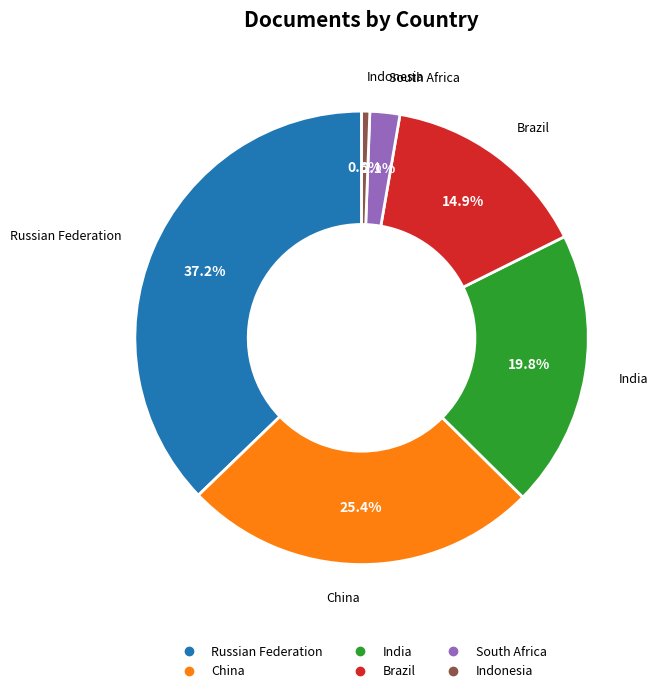

Which has a higher value, Russian Federation or India?

Russian Federation